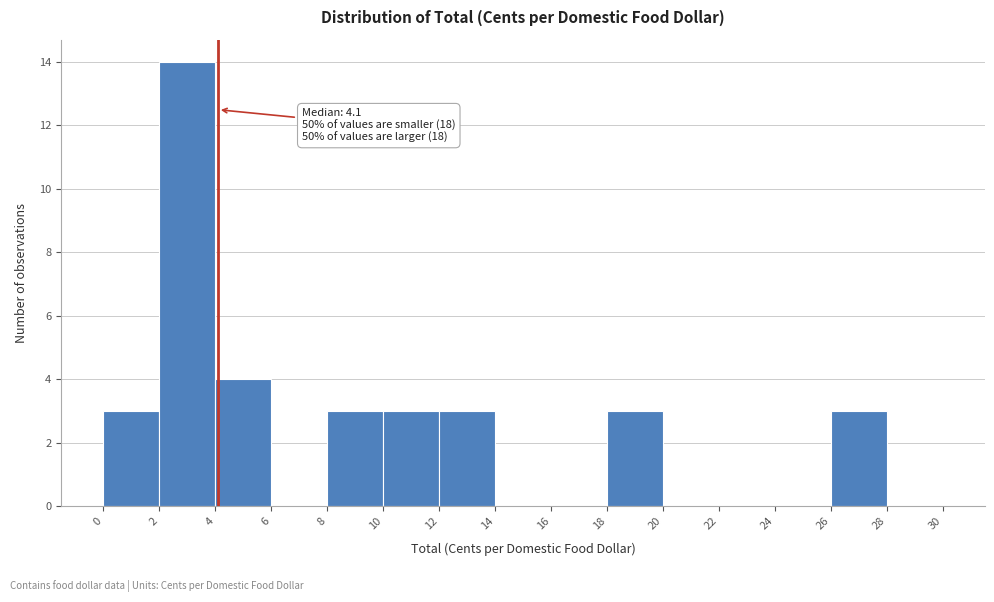

Over which range of the x-axis is the bar tallest?

2 to 4